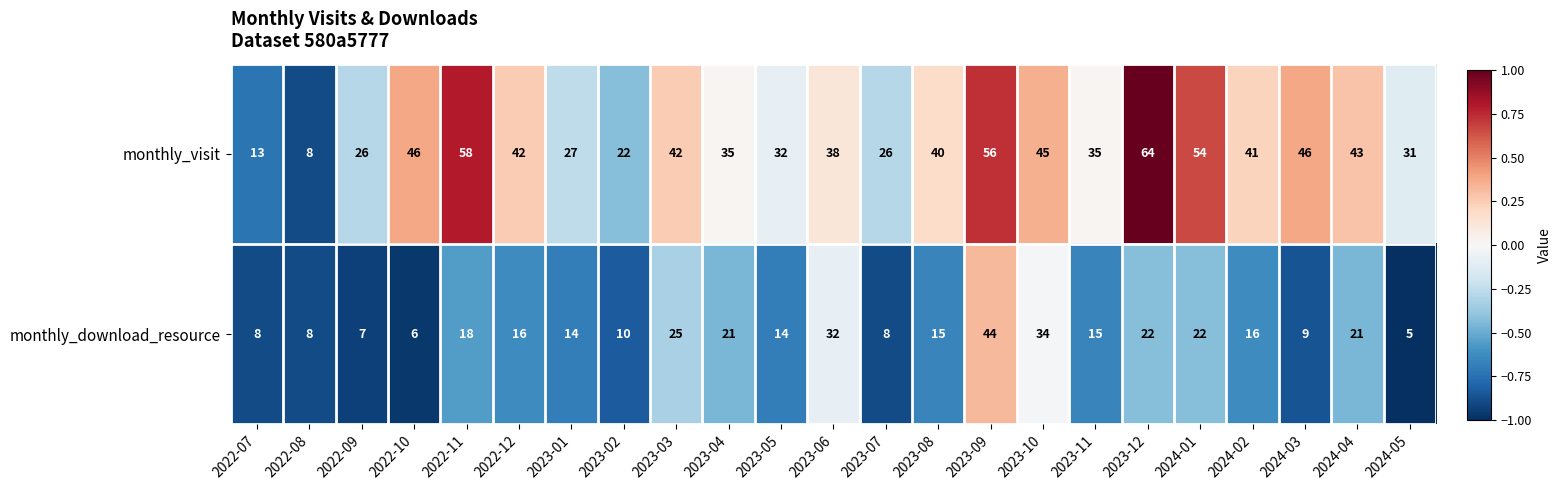

What is the average value of the monthly_visit series?

38